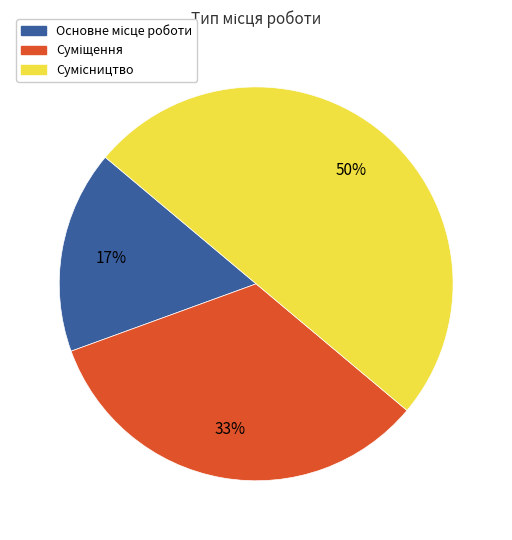

To the nearest percent, what is the difference between the largest and smallest slice percentages?

33%